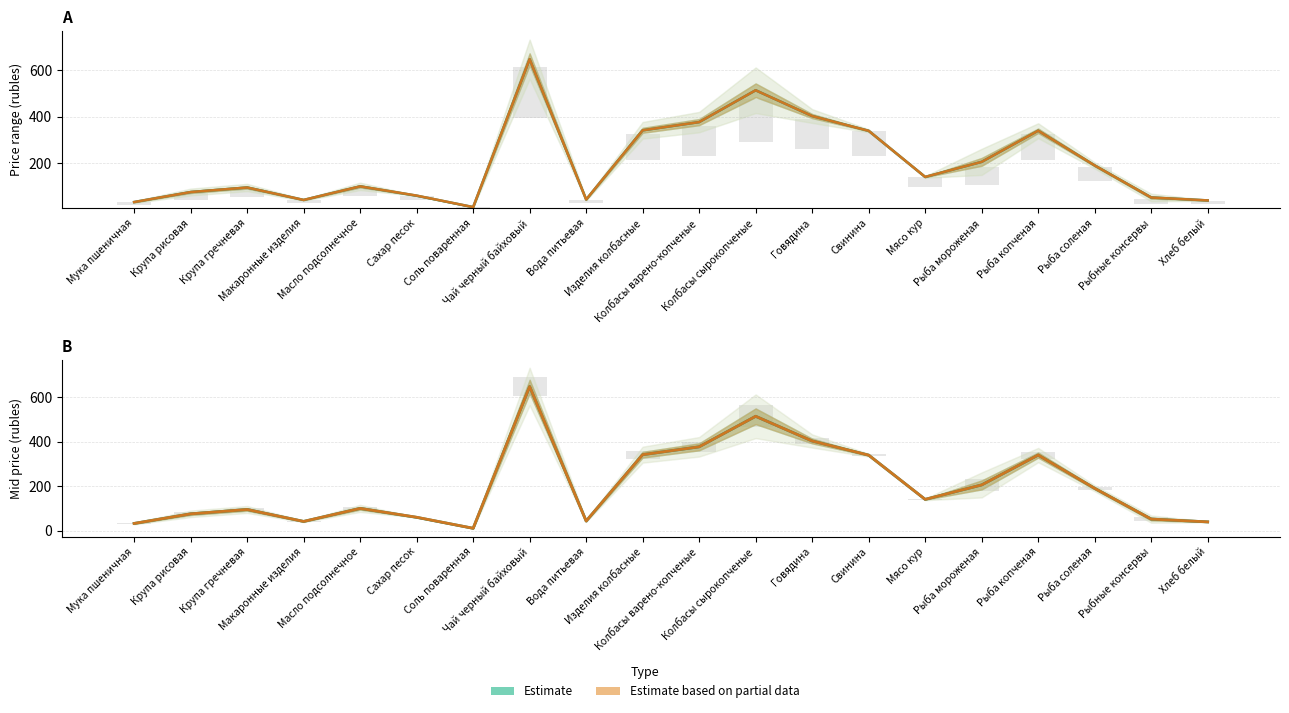

How many categories are shown in the chart?

20